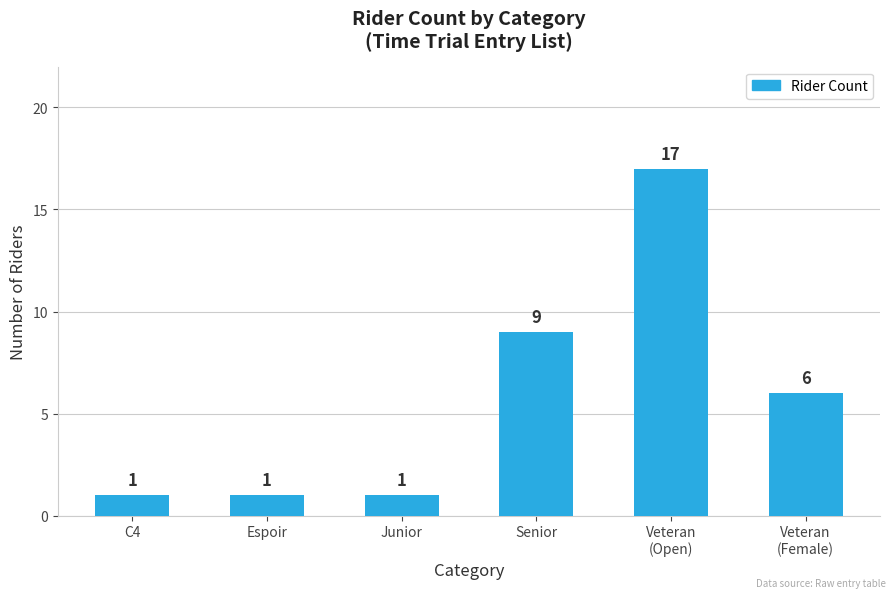

What is the maximum value shown in the chart?

17